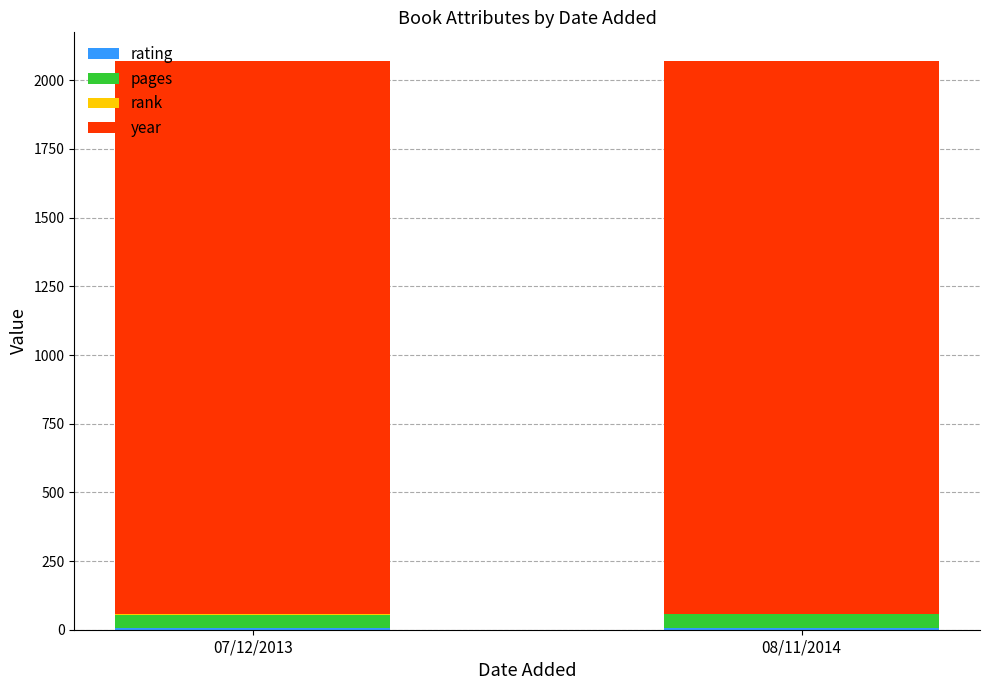

Read the rank value at 07/12/2013.

1